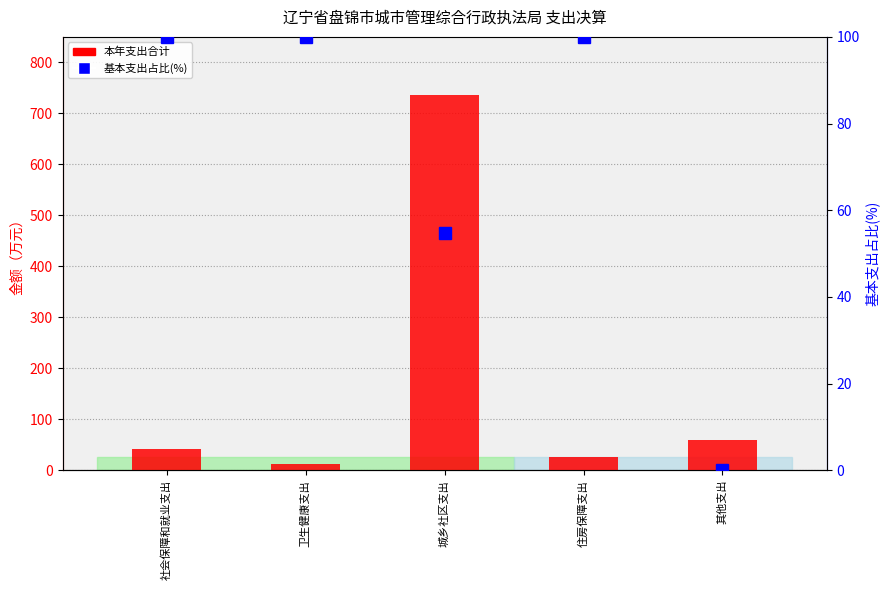

What are all the series names shown in the legend?

本年支出合计, 基本支出占比(%)